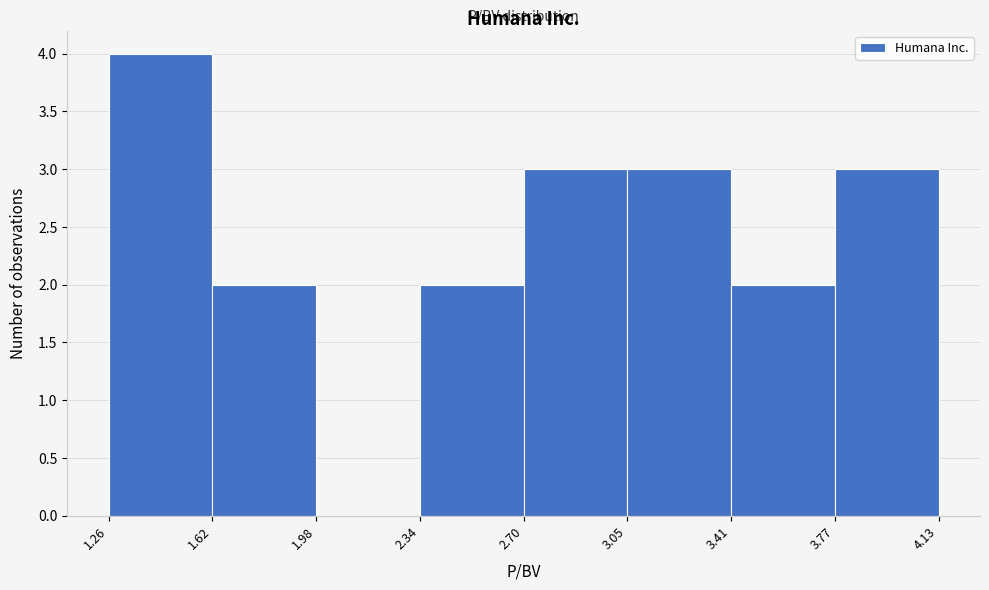

What is the height of the bar covering 3.77 to 4.13 on the x-axis? The values are not printed on the chart, so give them approximately, as read against the axis.

3